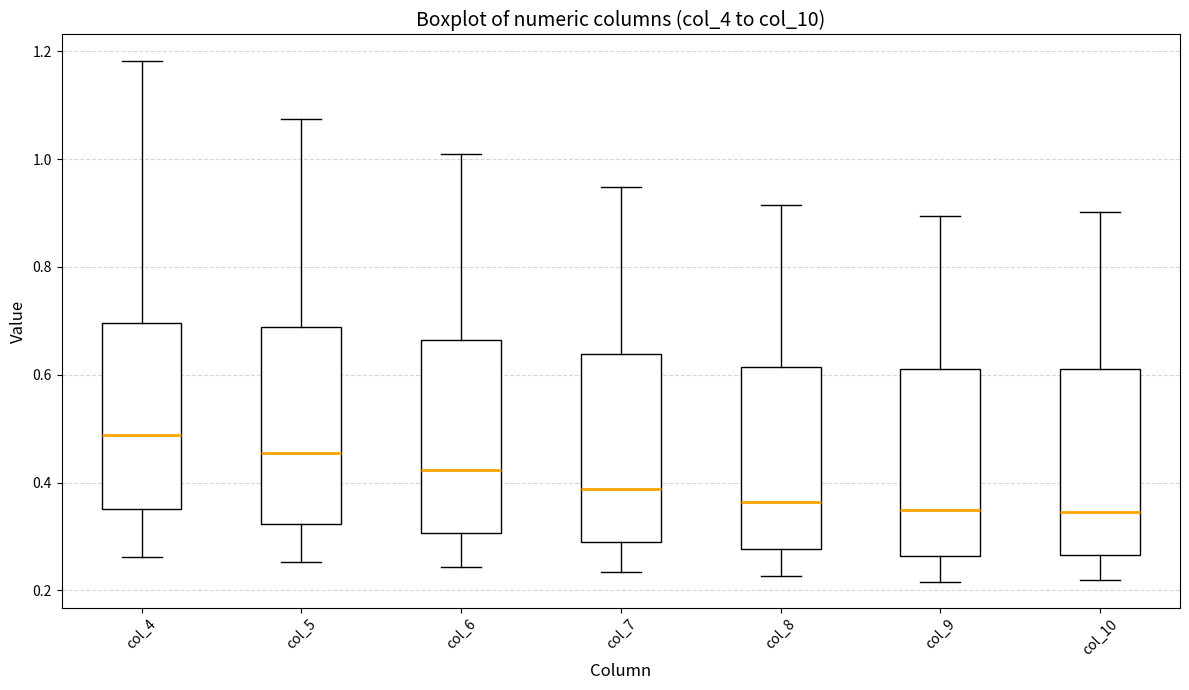

Which box's median line is the highest?

col_4